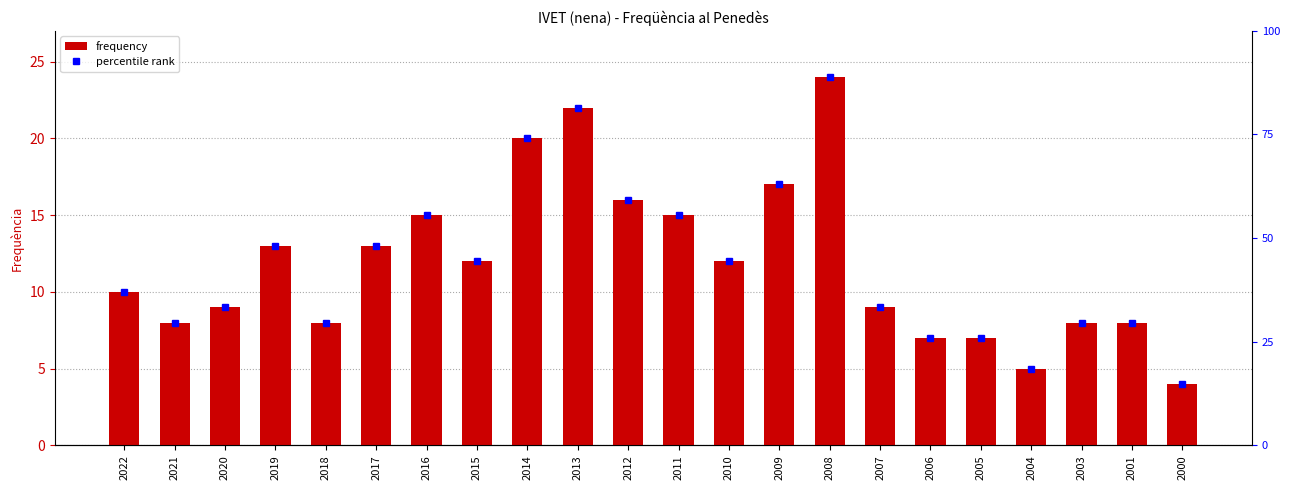

What is the value of the 9th bar from the left?

20